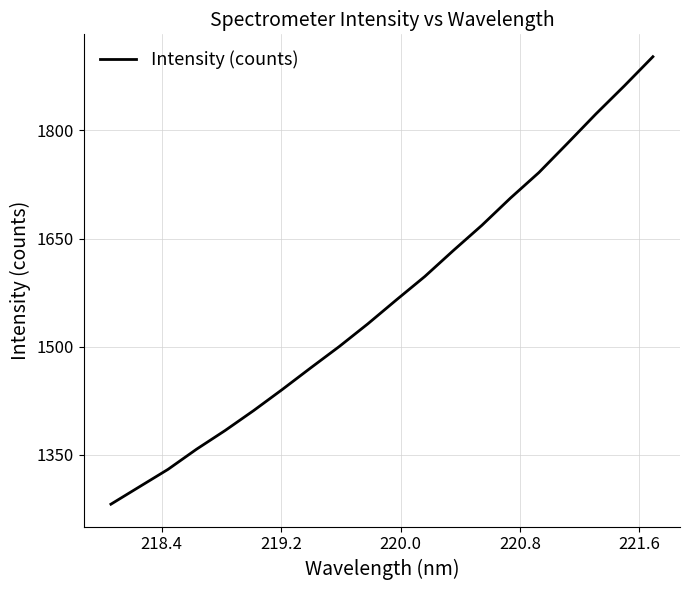

What is the sum of all values?

31294.2